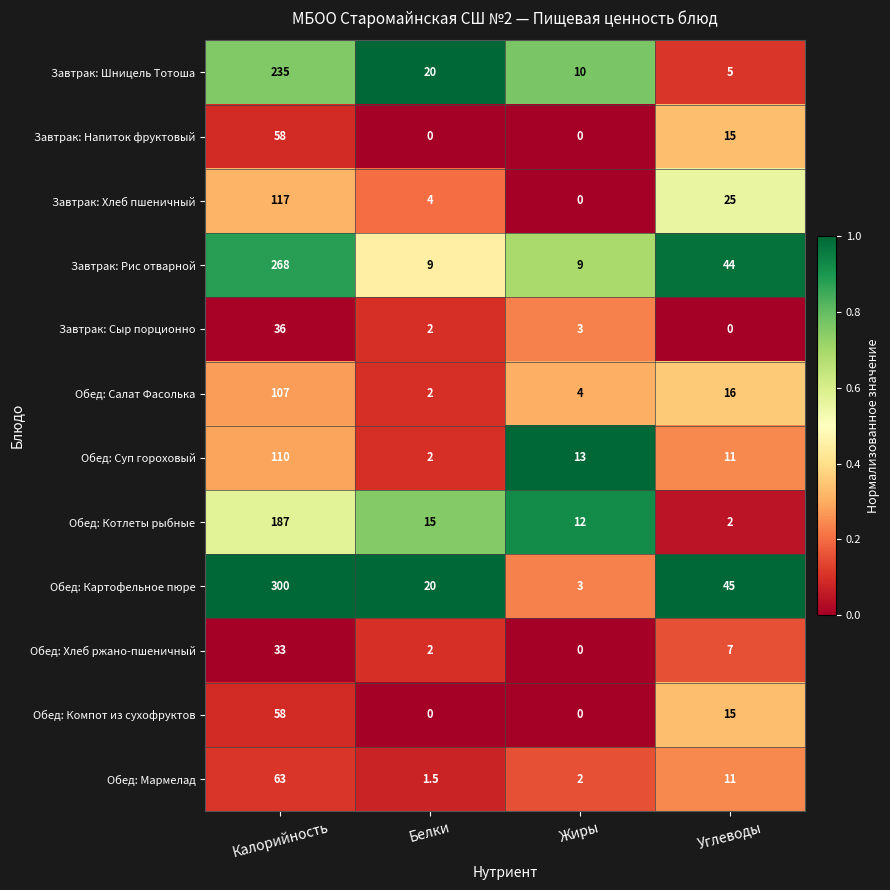

Is the value of Завтрак: Сыр порционно at Жиры greater than the value of Обед: Мармелад at Углеводы?

No